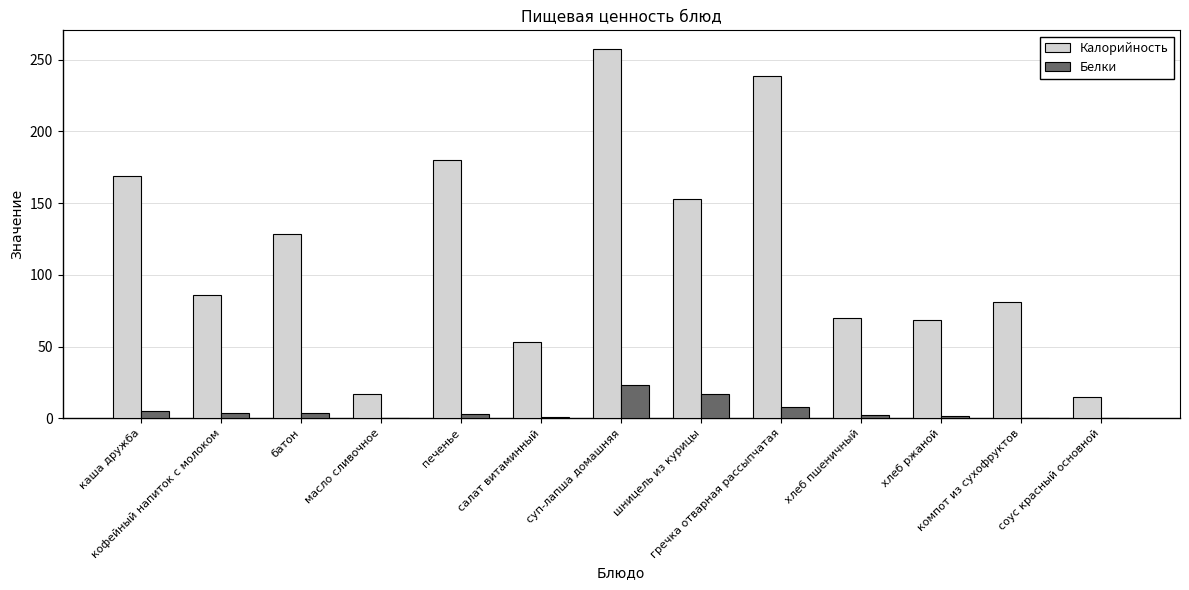

Which series has the largest total across all categories?

Калорийность